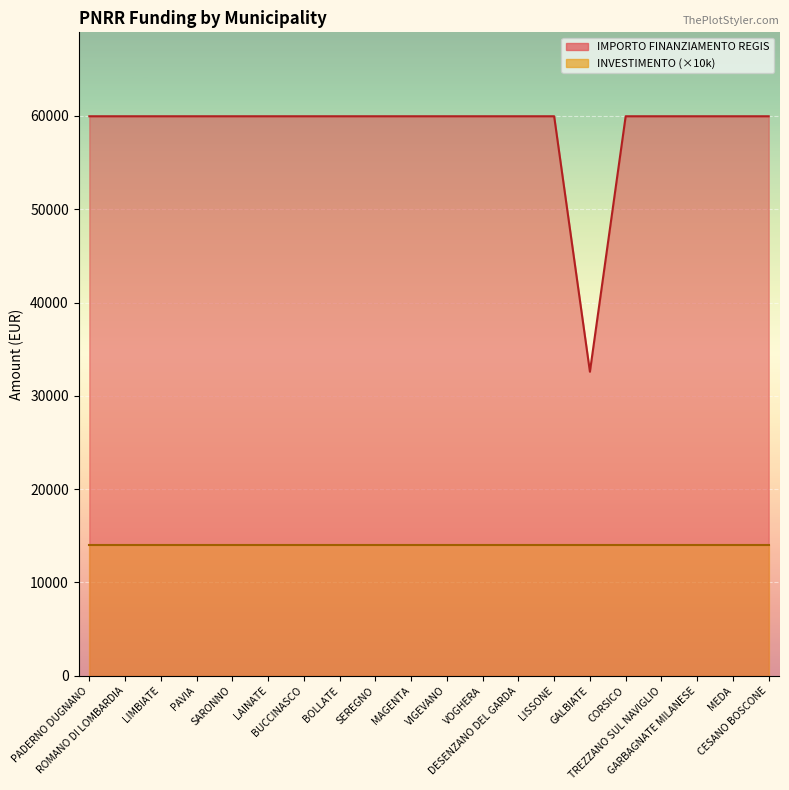

What is the label of the 19th point from the left?

MEDA